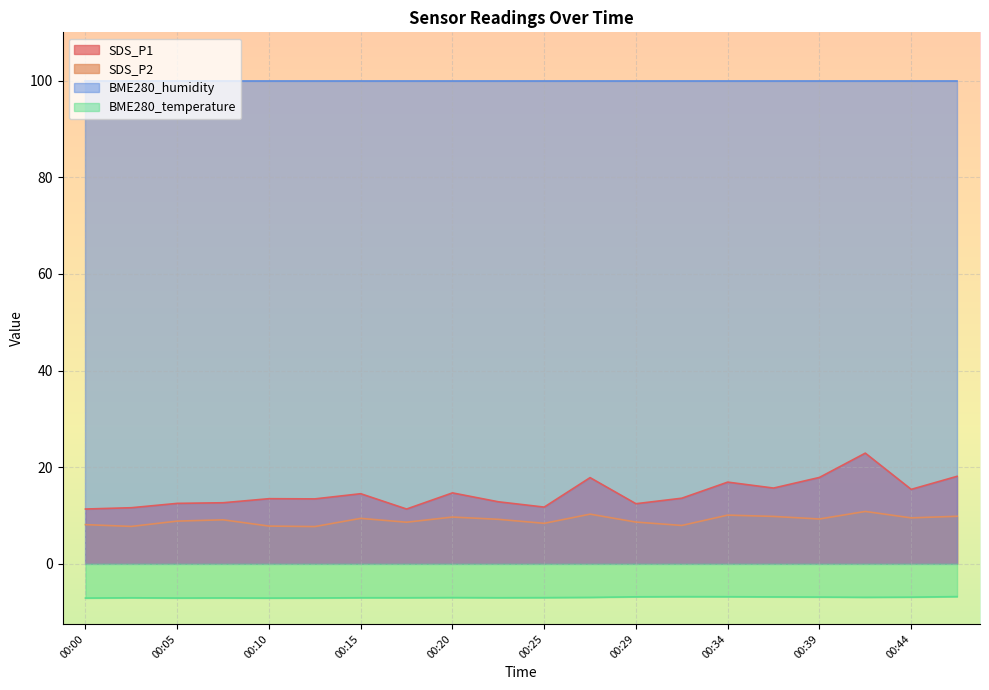

How many interior local peaks does the BME280_temperature series have?

4